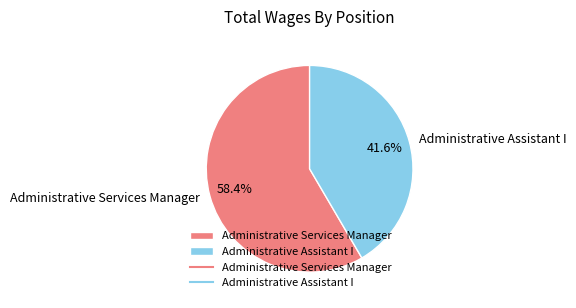

Is it true that Administrative Services Manager is 49% of the pie?

False